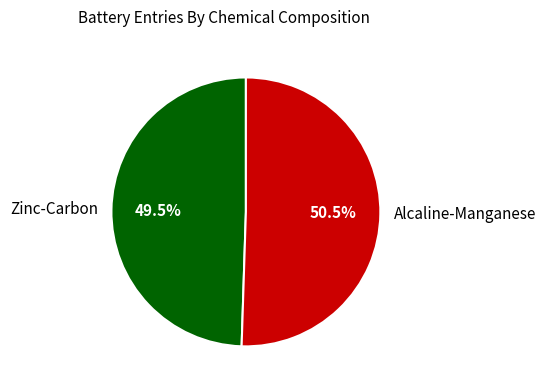

What is the smallest slice in the pie chart?

Zinc-Carbon